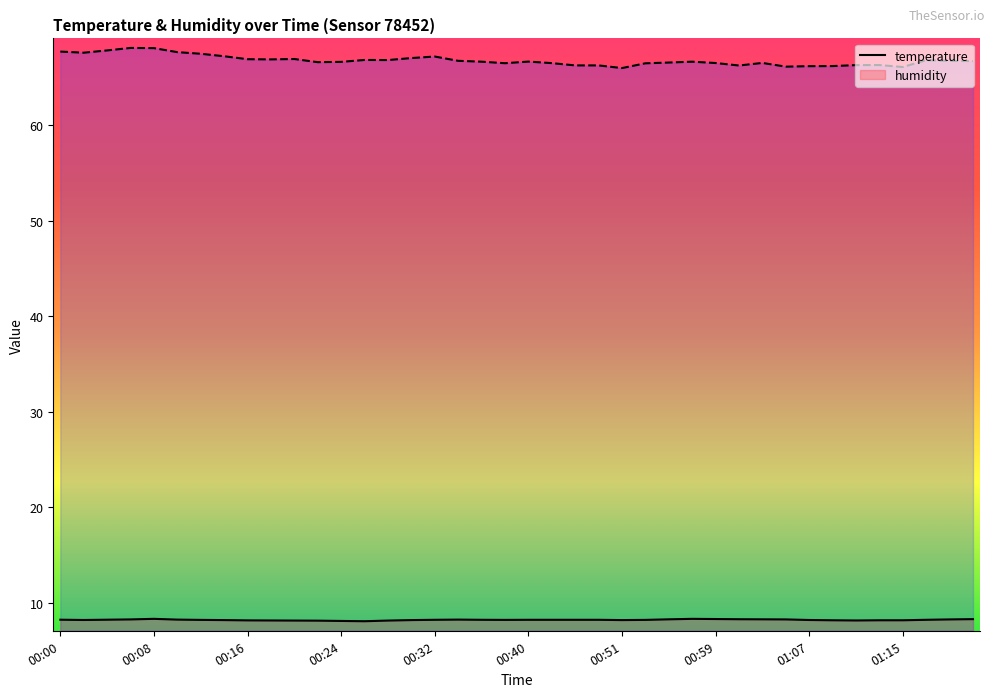

Reading right to left, list all the values displayed in this chart.

temperature: 8.3	8.2	8.2	8.1	8.1	8.1	8.1	8.2	8.2	8.2	8.2	8.3	8.3	8.2	8.2	8.2	8.2	8.2	8.2	8.2	8.2	8.2	8.2	8.2	8.2	8.1	8.0	8.1	8.1	8.1	8.1	8.1	8.2	8.2	8.2	8.3	8.2	8.2	8.2	8.2
humidity: 66.7	66.8	66.8	66.1	66.3	66.3	66.2	66.2	66.1	66.5	66.3	66.5	66.7	66.6	66.5	66.0	66.3	66.3	66.5	66.7	66.5	66.7	66.8	67.2	67.0	66.8	66.8	66.6	66.6	66.9	66.9	66.9	67.2	67.5	67.7	68.1	68.1	67.8	67.6	67.7